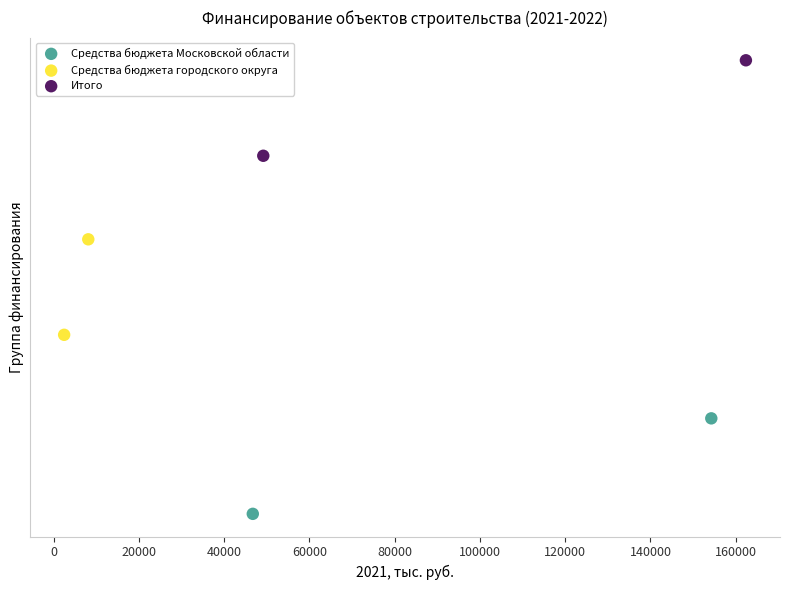

Which series reaches the maximum Y coordinate?

Итого